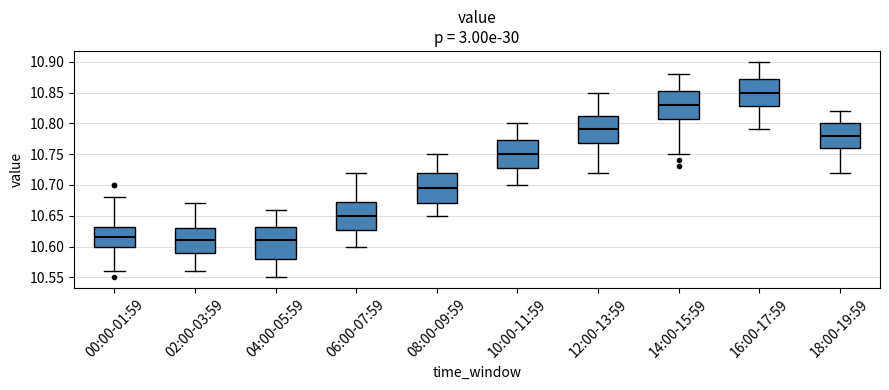

Reading left to right, read every box against the y-axis: the position of its median line, the range the box covers, and the ends of its whiskers. The values are not printed on the chart, so give them approximately, as read against the axis.

00:00-01:59: median 10.615, box 10.600 to 10.635, whiskers 10.560 to 10.680
02:00-03:59: median 10.610, box 10.590 to 10.630, whiskers 10.560 to 10.670
04:00-05:59: median 10.610, box 10.580 to 10.635, whiskers 10.550 to 10.660
06:00-07:59: median 10.650, box 10.630 to 10.675, whiskers 10.600 to 10.720
08:00-09:59: median 10.695, box 10.670 to 10.720, whiskers 10.650 to 10.750
10:00-11:59: median 10.750, box 10.730 to 10.775, whiskers 10.700 to 10.800
12:00-13:59: median 10.790, box 10.770 to 10.815, whiskers 10.720 to 10.850
14:00-15:59: median 10.830, box 10.810 to 10.855, whiskers 10.750 to 10.880
16:00-17:59: median 10.850, box 10.830 to 10.875, whiskers 10.790 to 10.900
18:00-19:59: median 10.780, box 10.760 to 10.800, whiskers 10.720 to 10.820